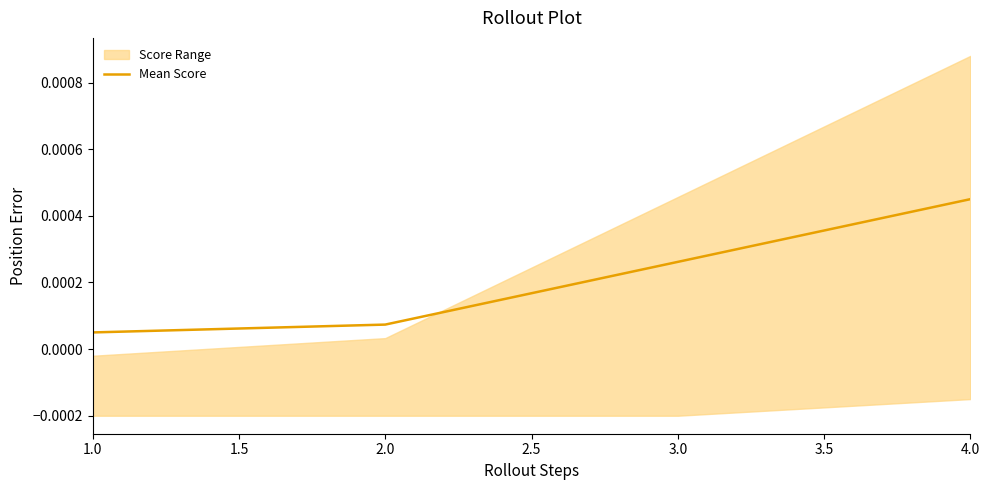

True or false: Mean Score has more than 2 interior local peaks.

False